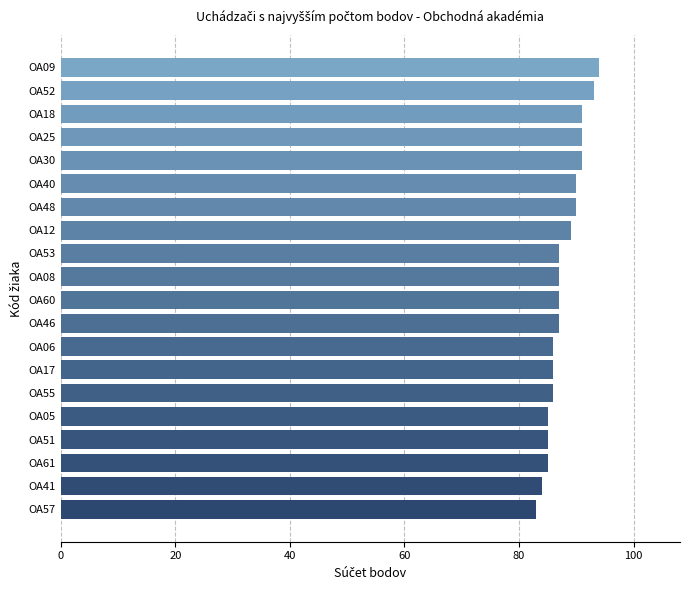

What is the greatest value displayed?

94